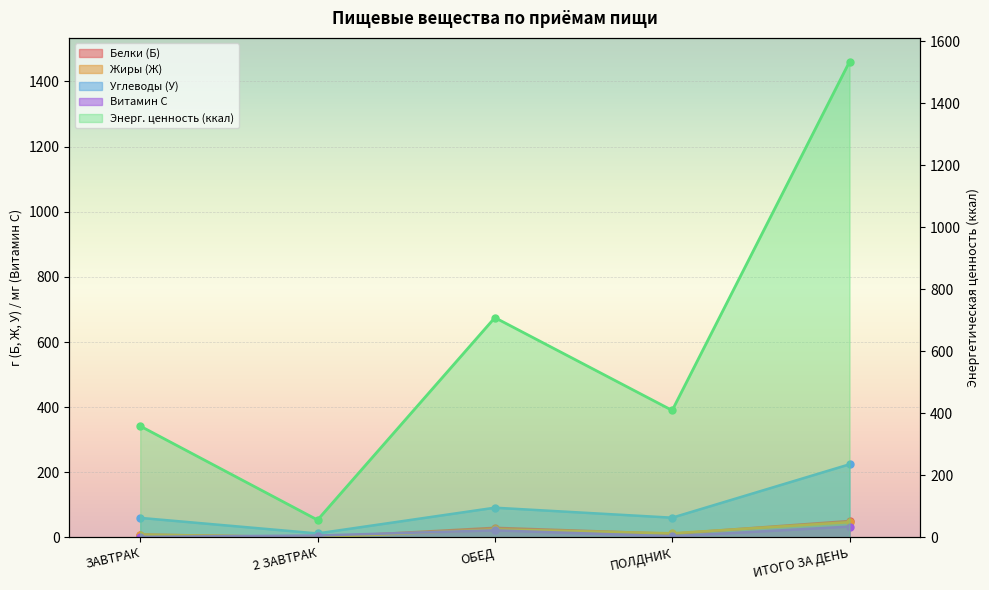

What is the label of the 2nd point from the left?

2 ЗАВТРАК